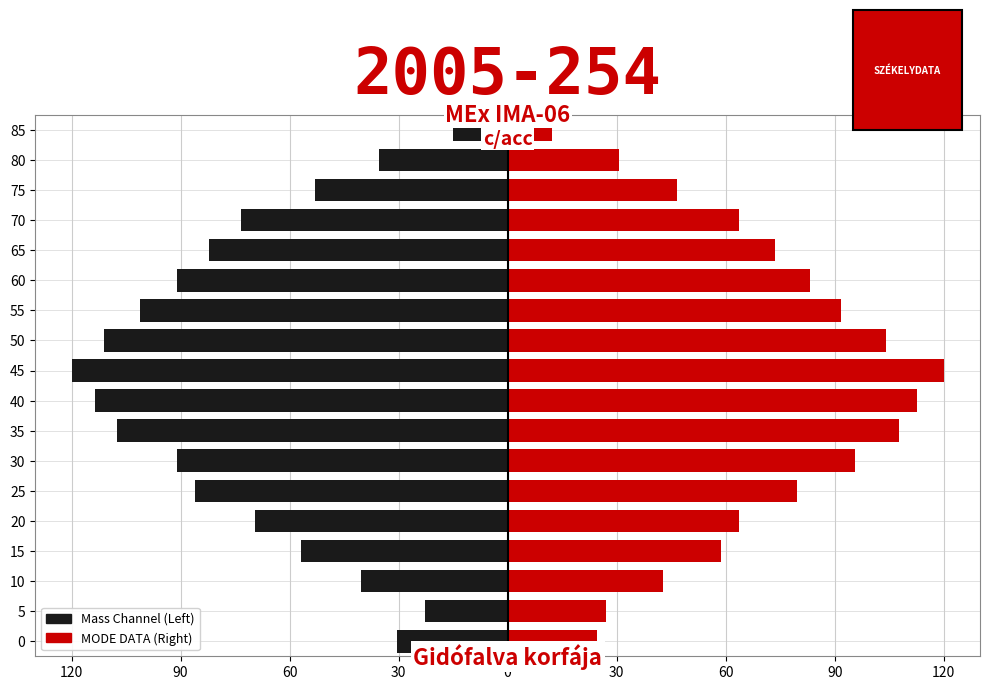

Reading right to left, what are all the values shown in this chart?

Mass Channel (Left): -15.2	-35.4	-53.1	-73.3	-82.1	-90.9	-101.1	-111.2	-120.0	-113.7	-107.4	-90.9	-85.9	-69.5	-56.8	-40.4	-22.7	-30.3
MODE DATA (Right): 12.2	30.6	46.5	63.7	73.5	83.3	91.8	104.1	120.0	112.7	107.8	95.5	79.6	63.7	58.8	42.9	26.9	24.5